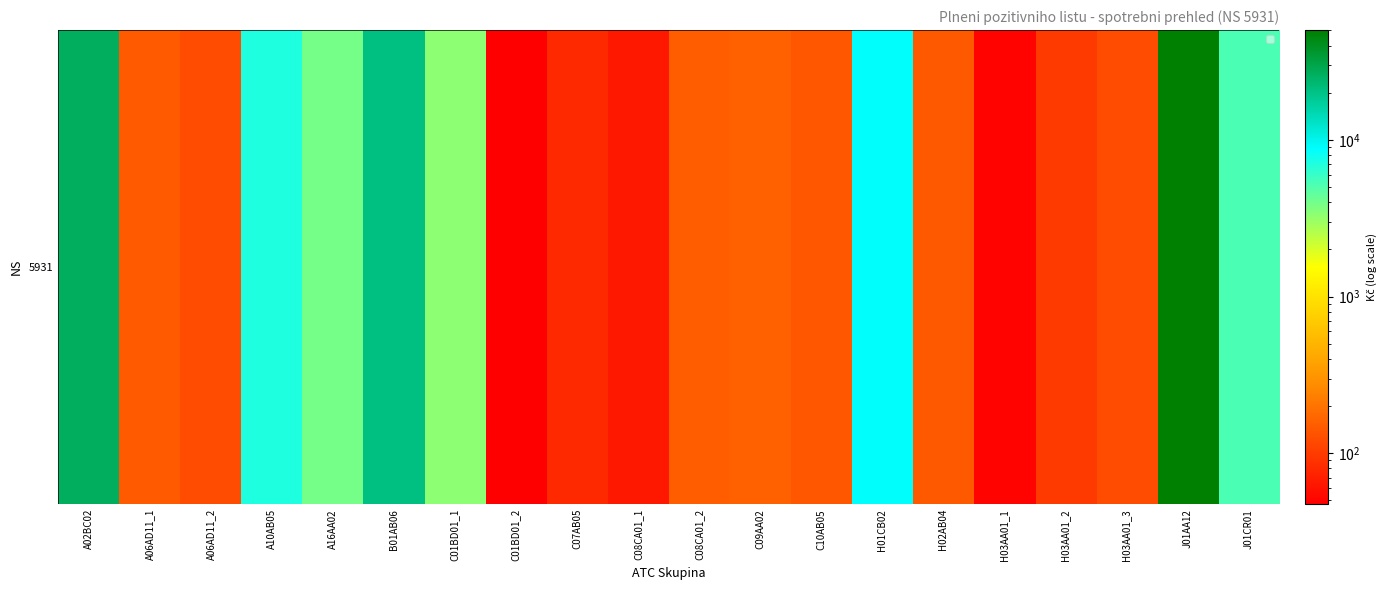

Reading right to left, list all the values displayed in this chart.

J01CR01=5318.6	J01AA12=50262.3	H03AA01_3=124.1	H03AA01_2=97.6	H03AA01_1=49.8	H02AB04=145.3	H01CB02=8806.1	C10AB05=140.9	C09AA02=159.9	C08CA01_2=151.1	C08CA01_1=64.5	C07AB05=79.8	C01BD01_2=47.3	C01BD01_1=3384.2	B01AB06=20700.0	A16AA02=3892.9	A10AB05=7095.5	A06AD11_2=122.7	A06AD11_1=148.4	A02BC02=26256.5